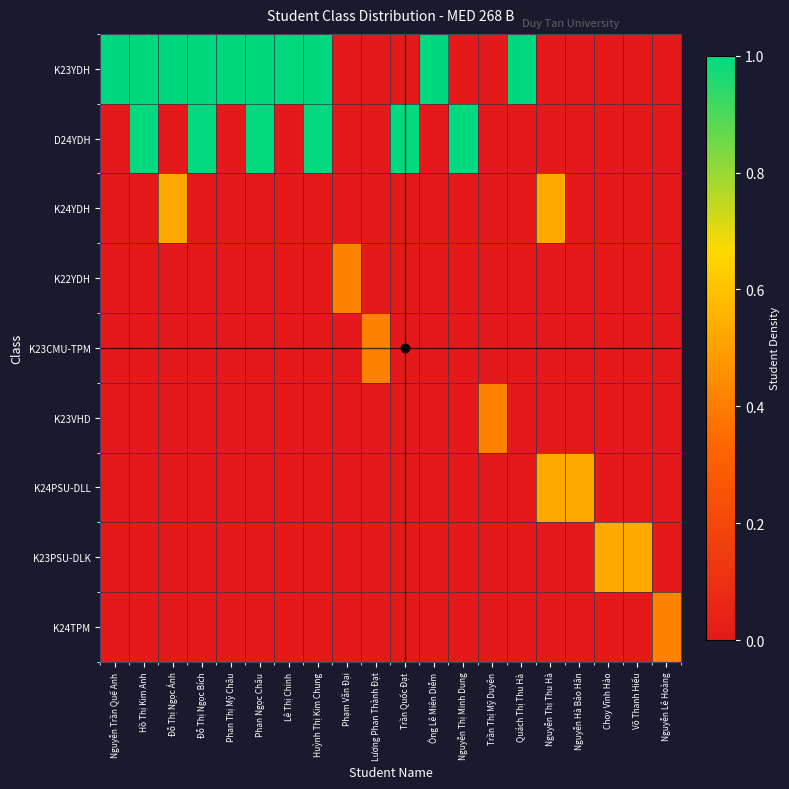

At how many categories does at least one series exceed 0?

20